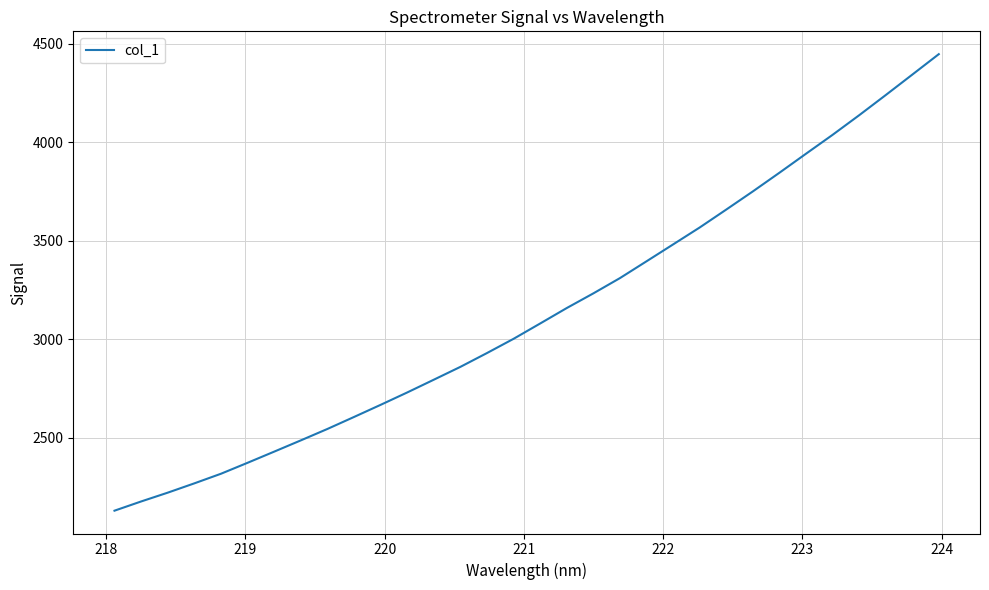

What is the greatest value displayed?

4446.1